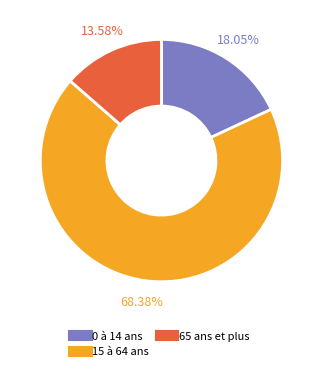

Which category has the smallest portion of the pie?

65 ans et plus